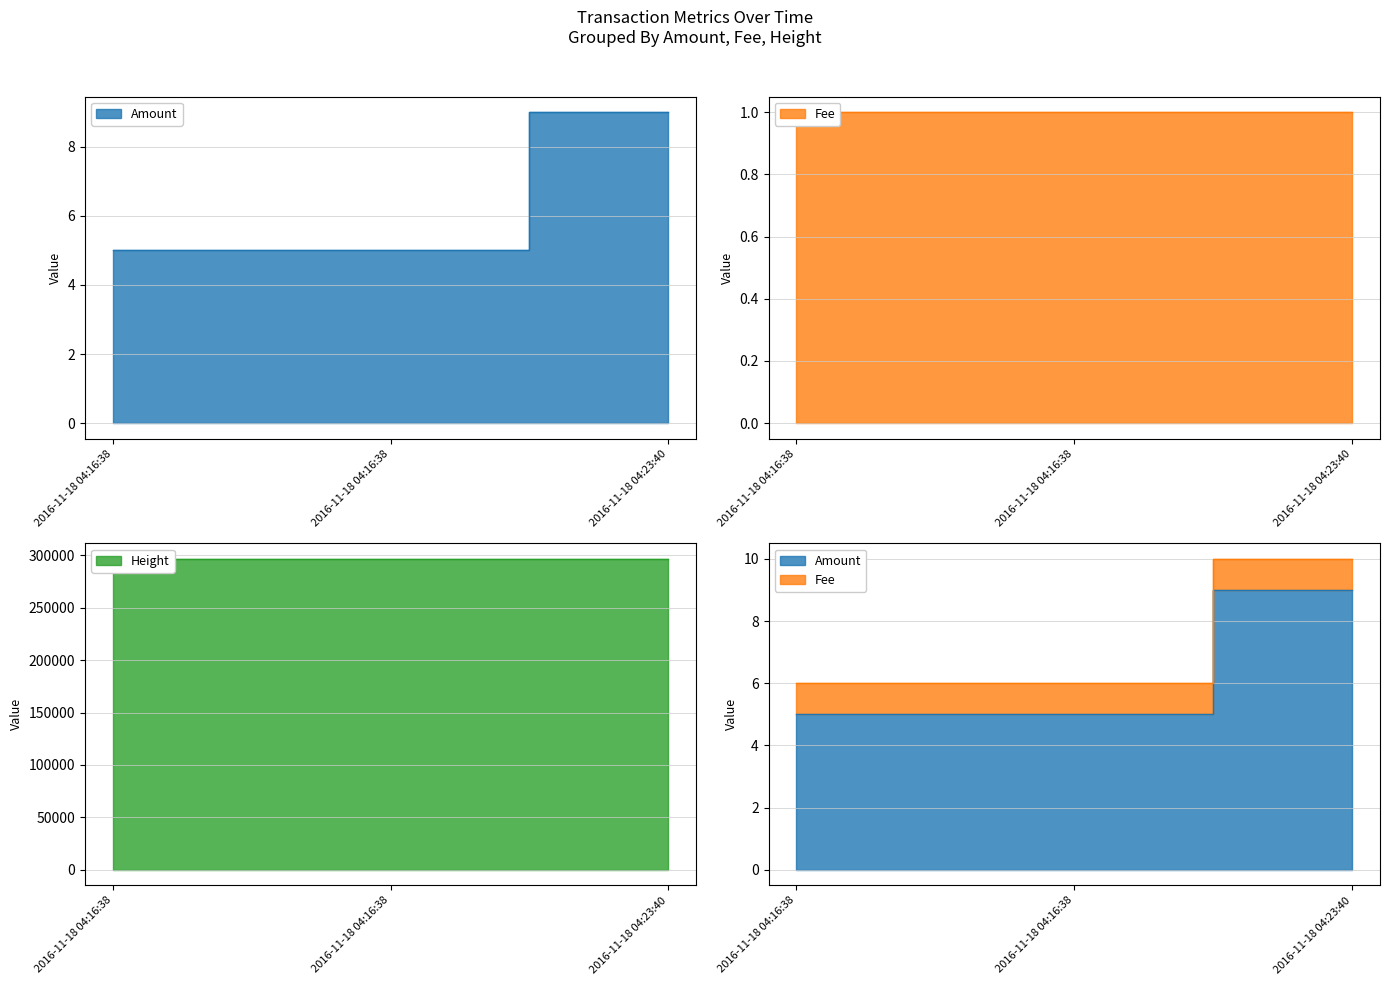

Rank the categories by Height value from highest to lowest.

2016-11-18 04:23:40, 2016-11-18 04:16:38, 2016-11-18 04:16:38